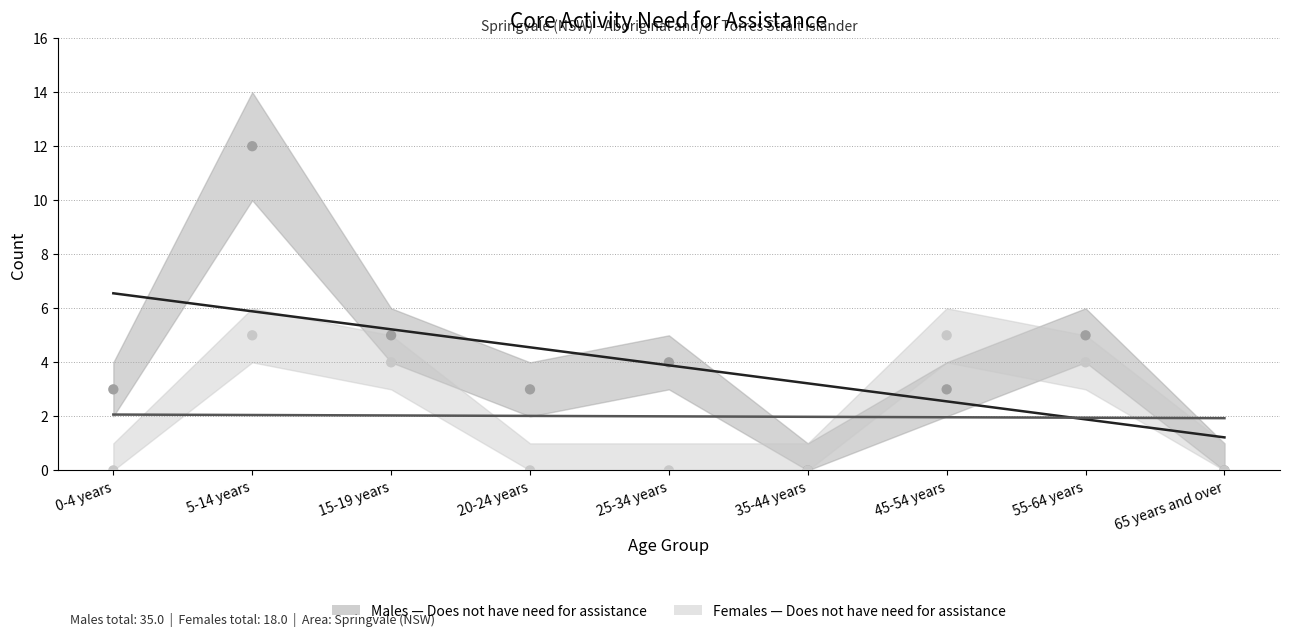

Which series contains the lowest Y value?

Males - Does not have need